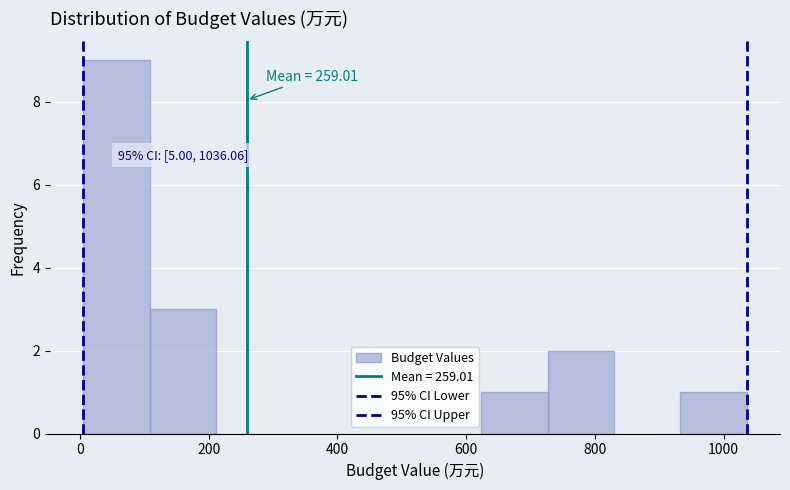

Over which range of the x-axis is the bar tallest?

0 to 100